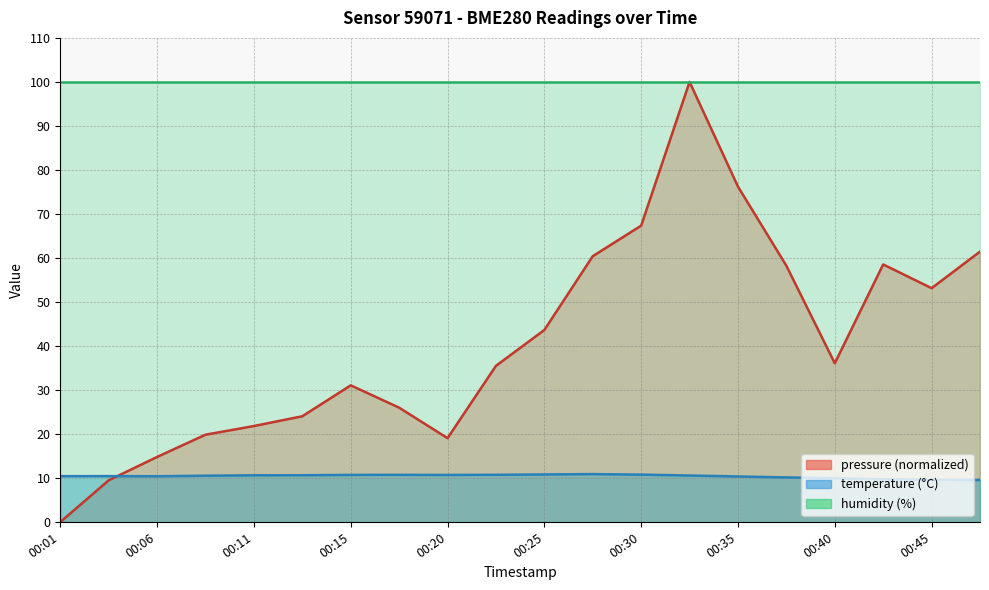

Where do pressure and temperature first cross each other?

00:03 and 00:06